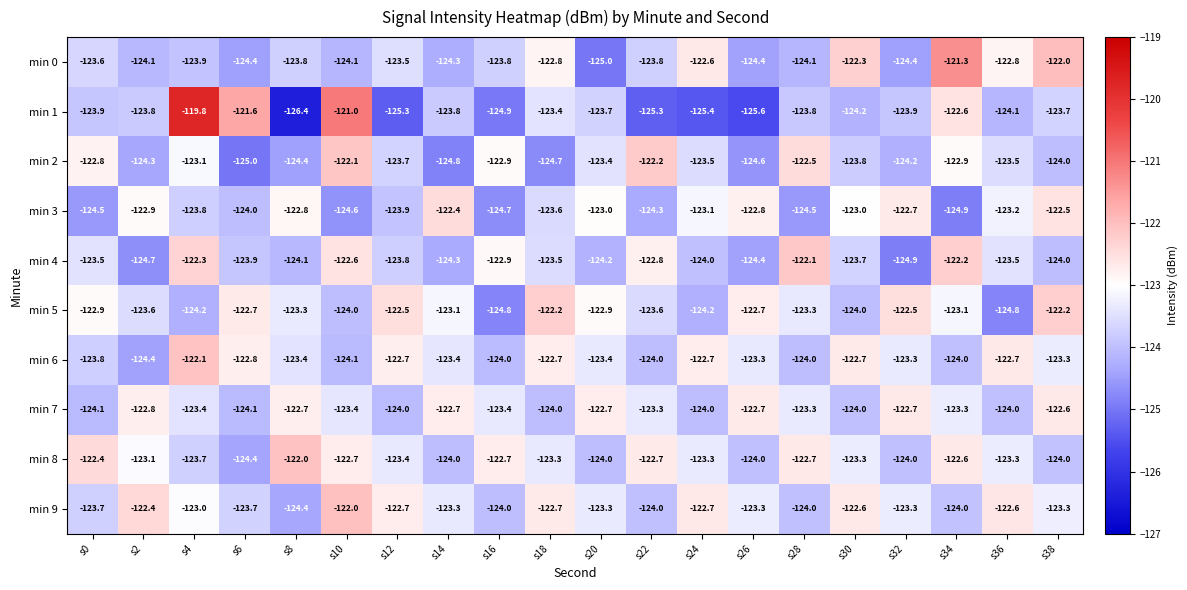

How many data points does each series have?

20